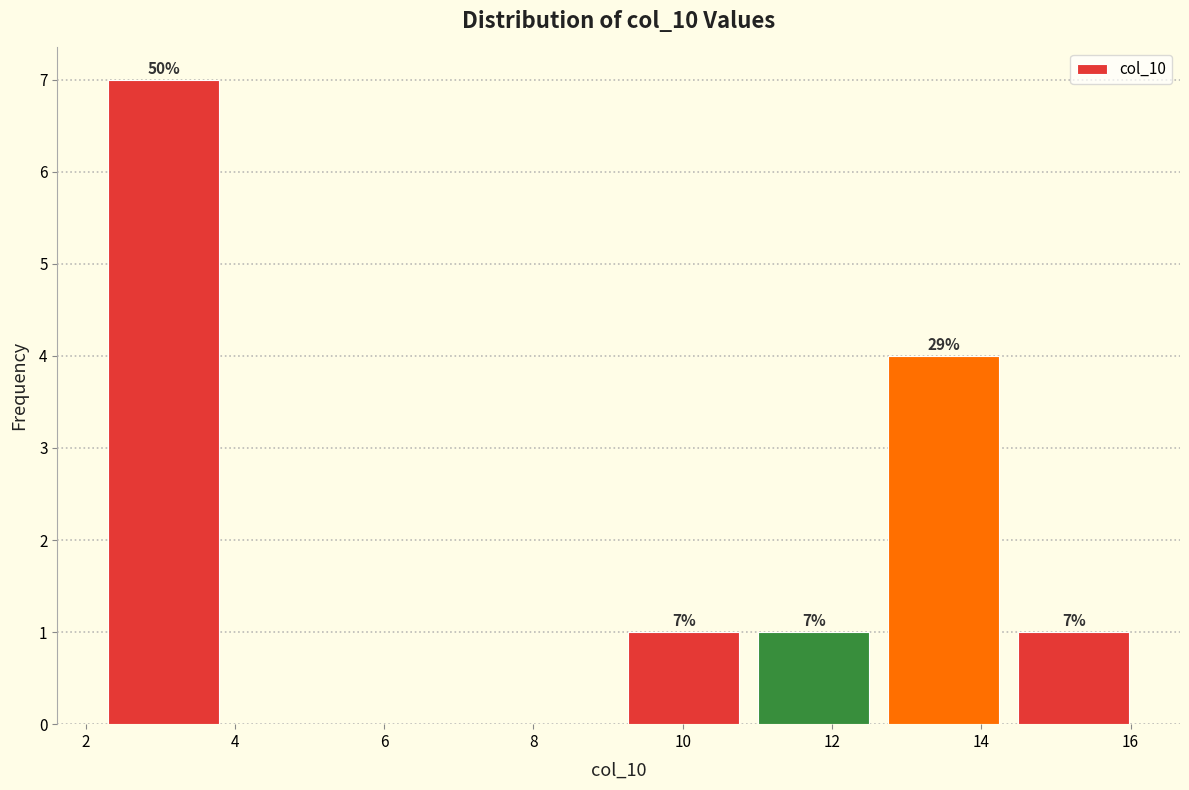

Which range on the x-axis has the tallest bar?

2.2 to 4.0